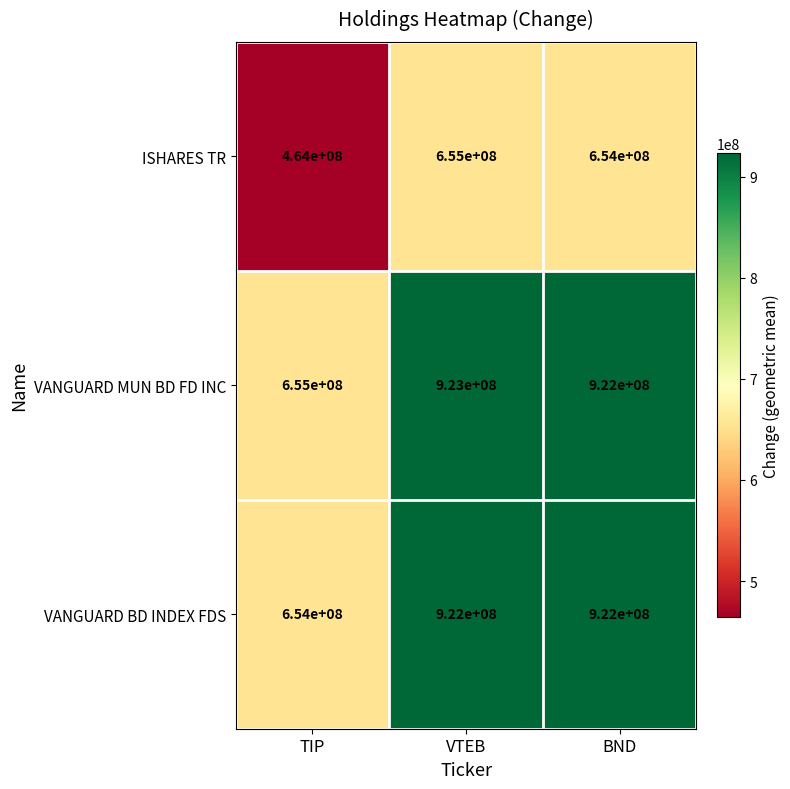

True or false: VANGUARD BD INDEX FDS has a value of 217318604 at VTEB.

False